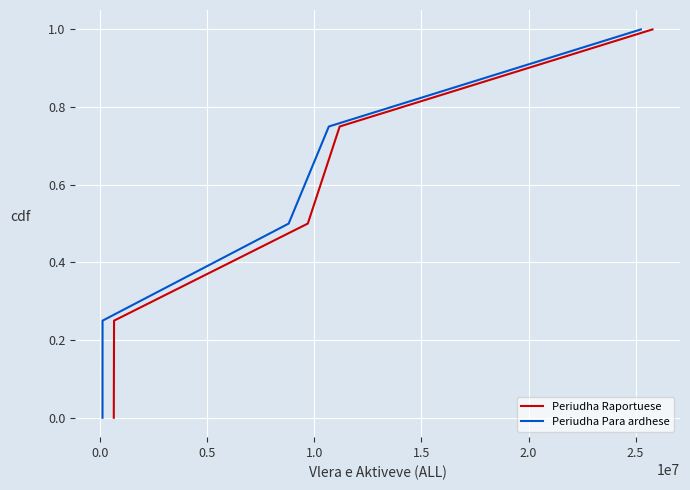

What is the label of the 3rd point from the left?

0.5